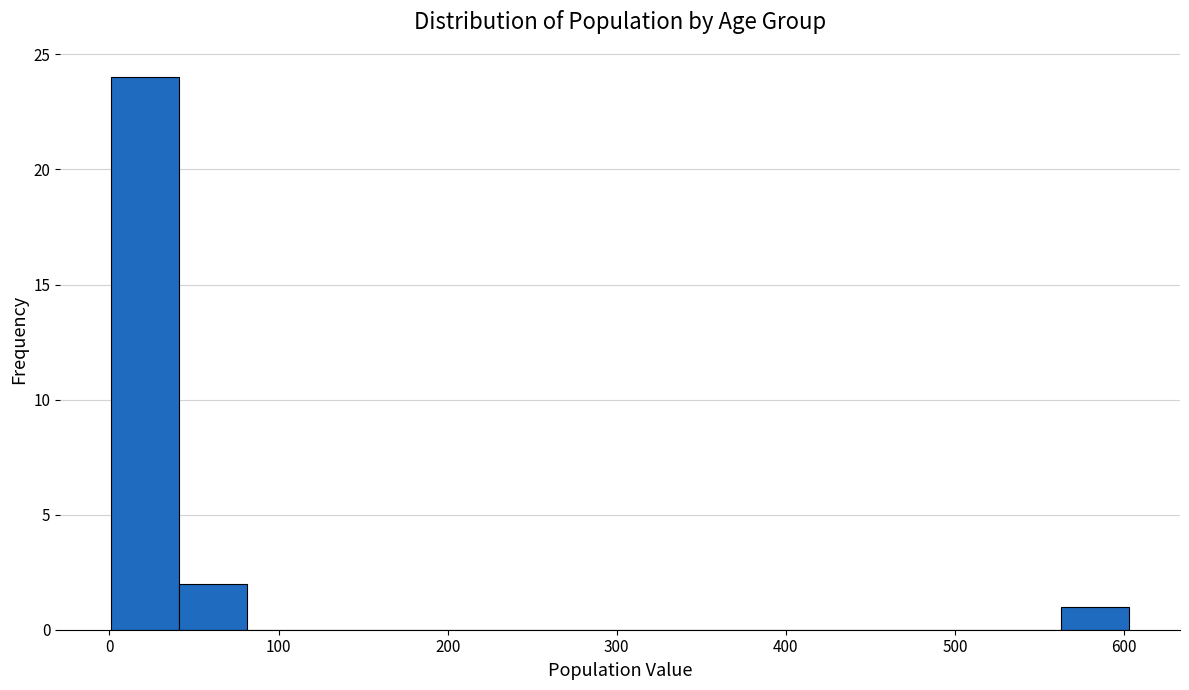

What is the height of the bar covering 0 to 40 on the x-axis? Neither the bar edges nor the heights are printed on the chart, so give them approximately, as read against the axes.

24